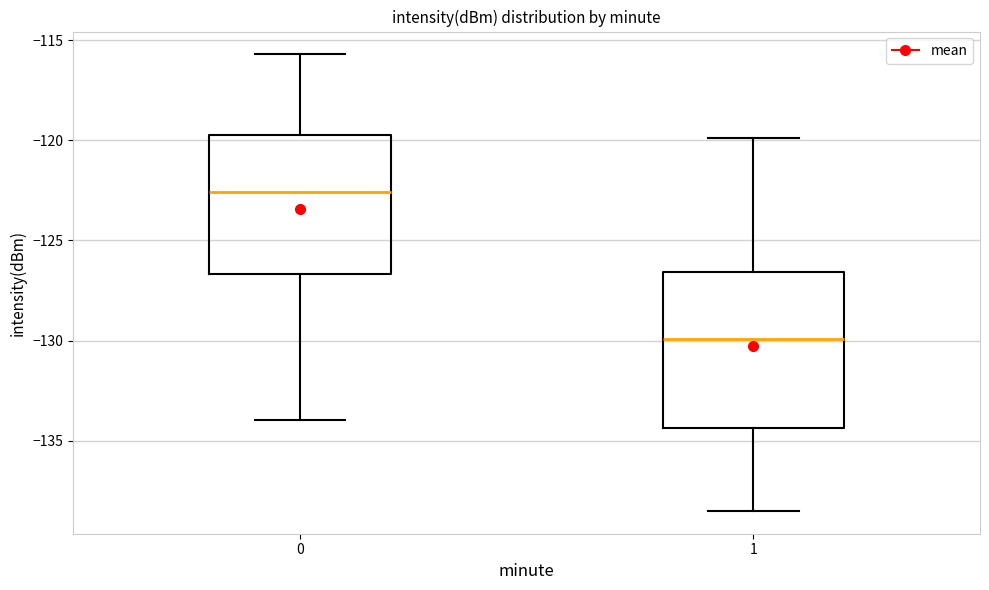

Reading left to right, read every box against the y-axis: the position of its median line, the range the box covers, and the ends of its whiskers. The values are not printed on the chart, so give them approximately, as read against the axis.

0: median -122.5, box -126.5 to -119.5, whiskers -134.0 to -115.5
1: median -130.0, box -134.5 to -126.5, whiskers -138.5 to -120.0